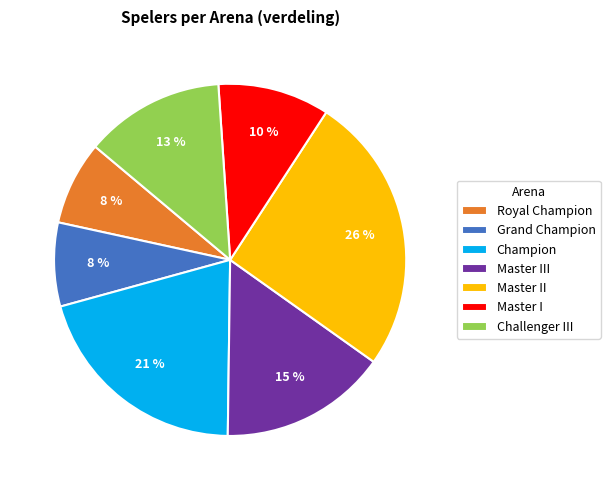

Which has a higher value, Master I or Challenger III?

Challenger III